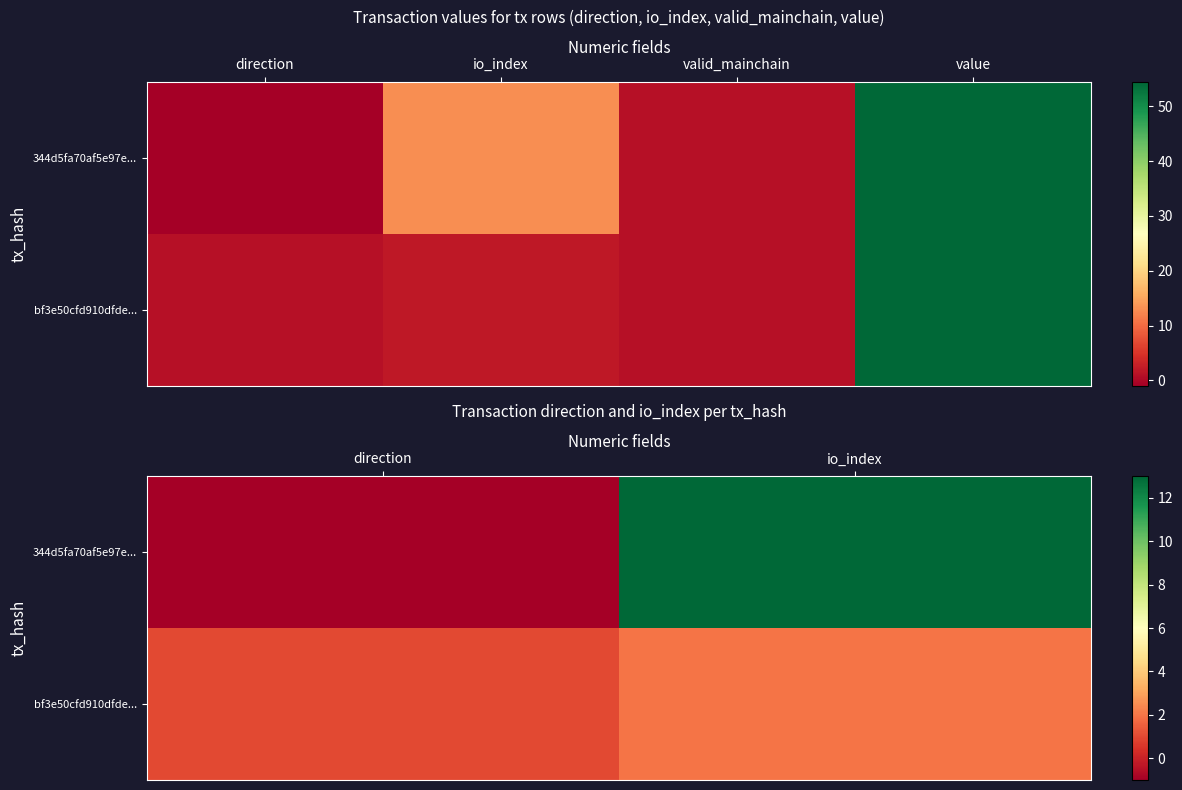

What is the difference between the maximum and minimum values in the 344d5fa70af5e97e... series?

14